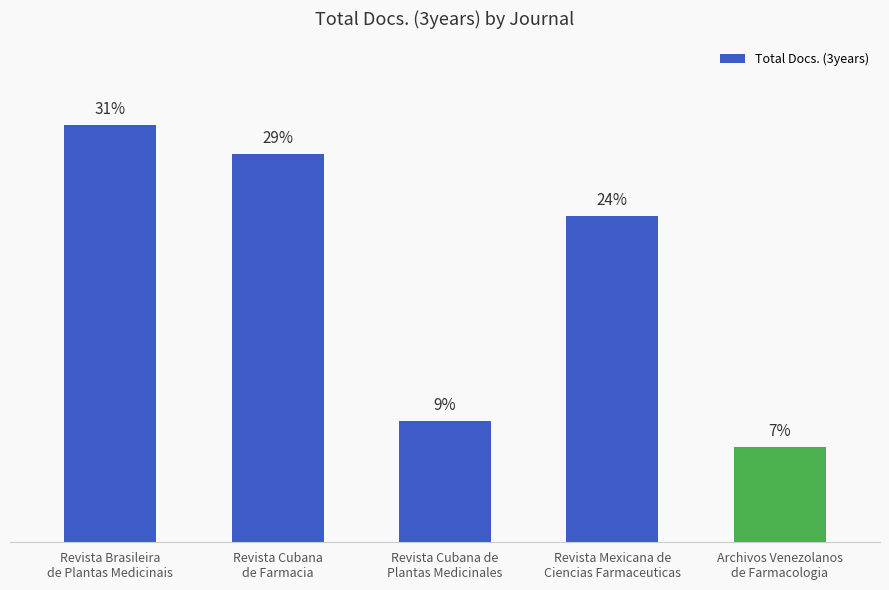

Are the bars horizontal?

No